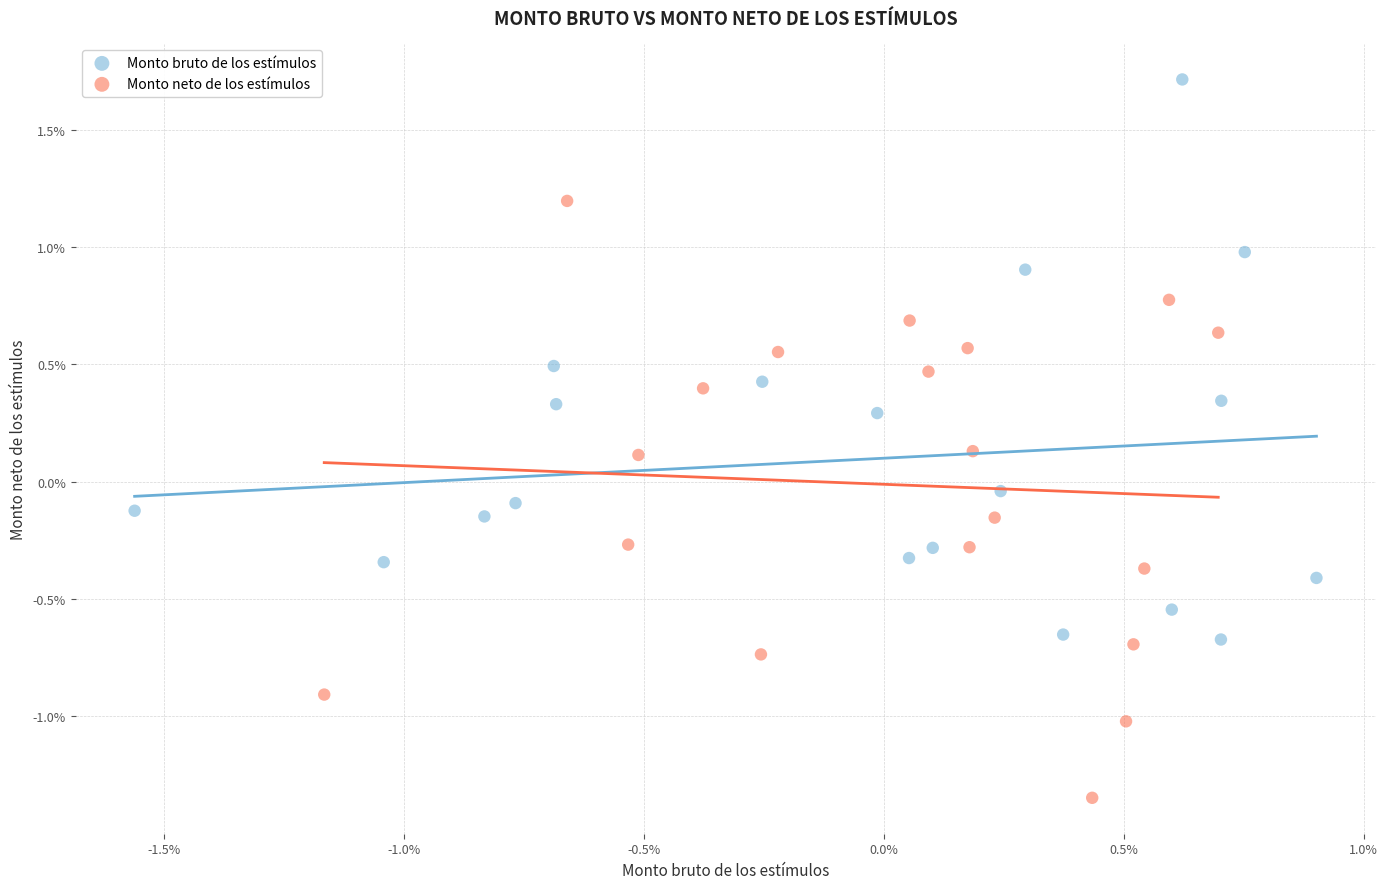

What are all the series names shown in the legend?

Monto bruto de los estímulos, Monto neto de los estímulos